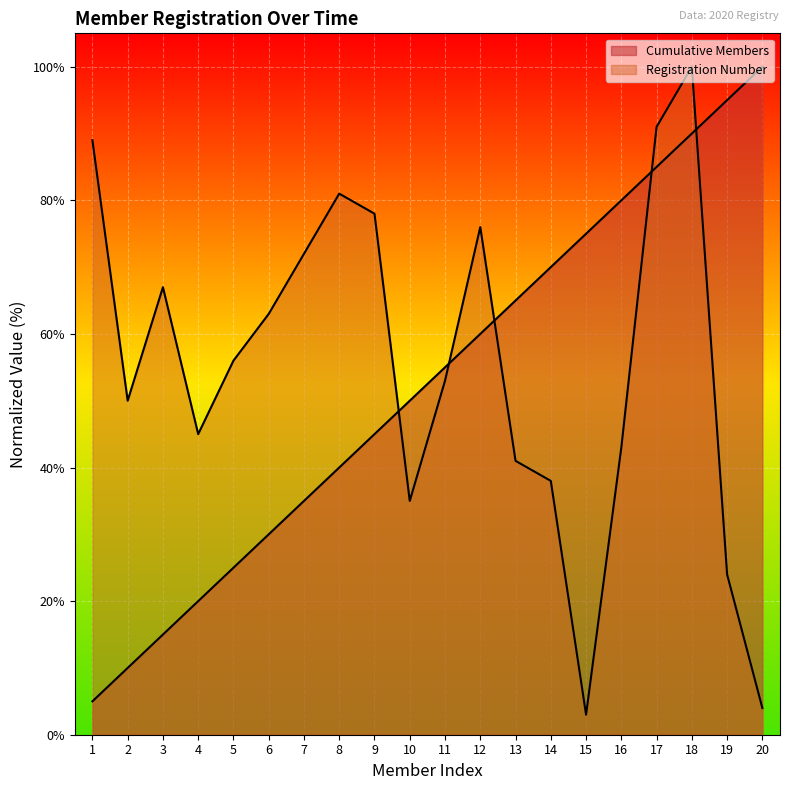

What is the difference between the maximum and minimum values in the Cumulative Members series?

95.0